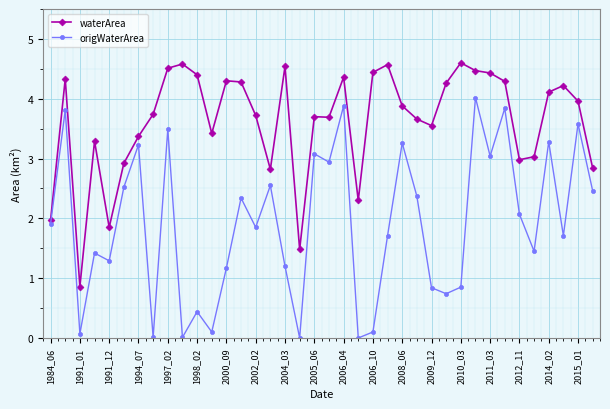

Which series has the largest total across all categories?

waterArea